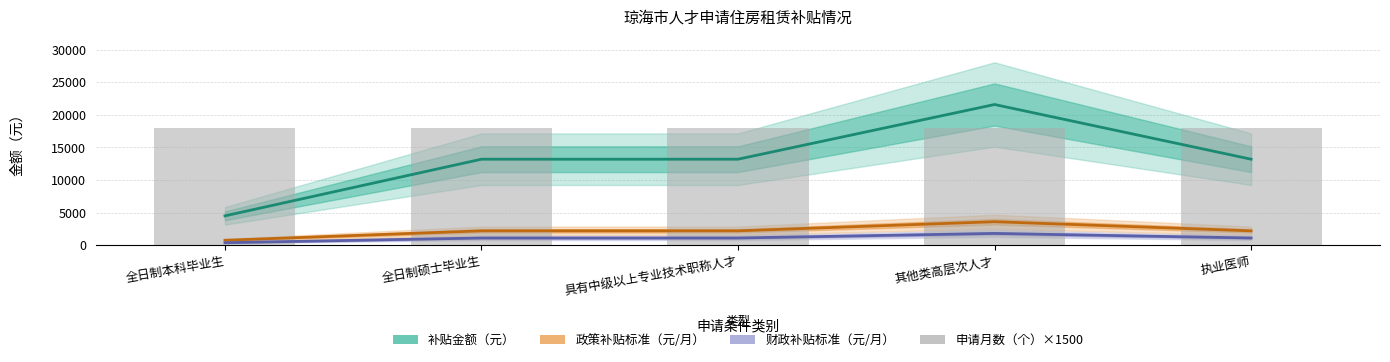

What is the lowest value of the 申请月数（个）×1500 series?

18000